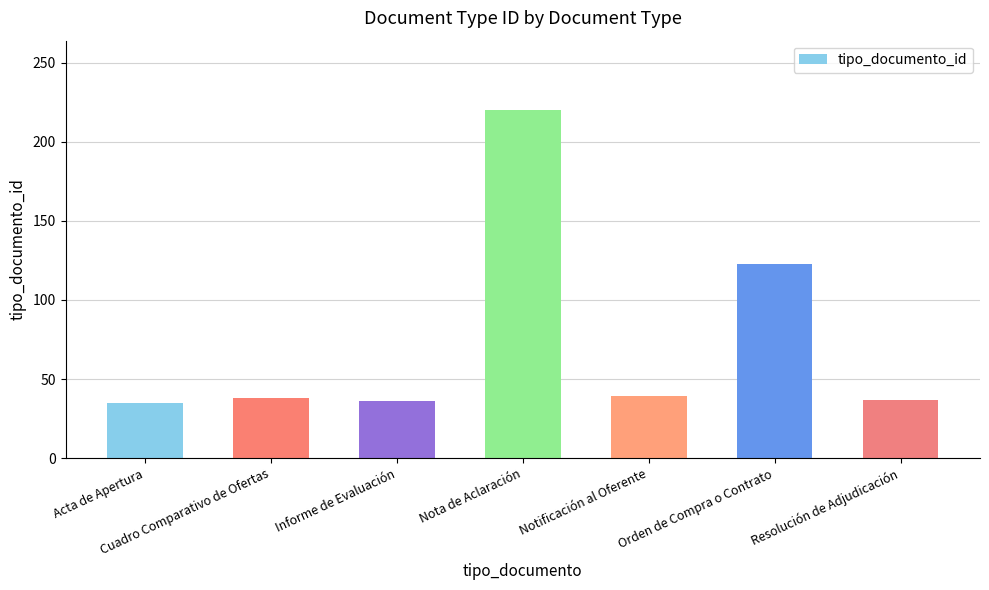

What is the difference between the values at Resolución de Adjudicación and Acta de Apertura?

2